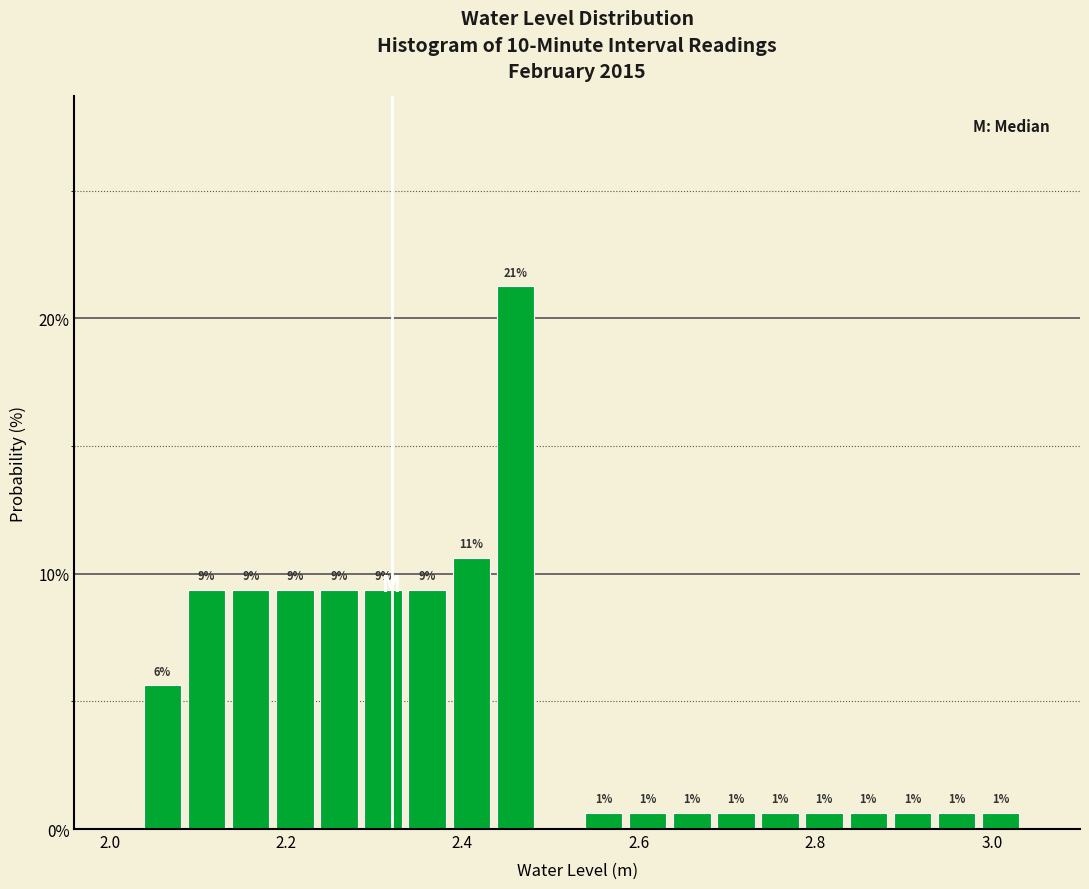

Read against the x-axis, roughly where is the centre of the tallest bar?

2.46